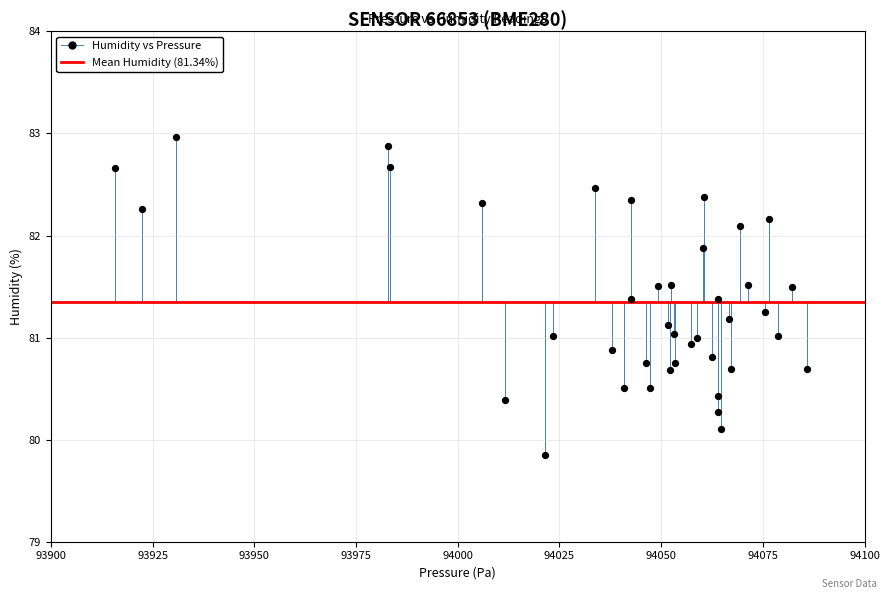

What is the range of Y values (max minus min)?

3.1